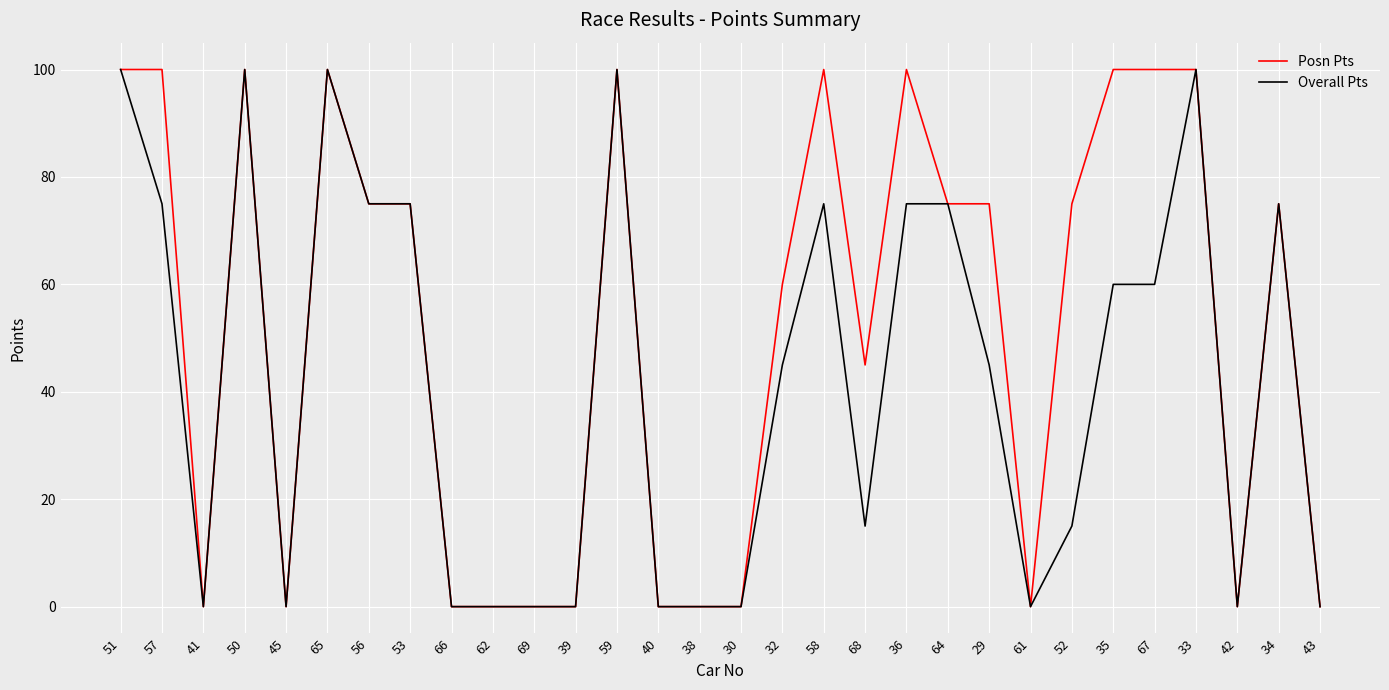

Where does the Overall Pts series first go above 45?

51